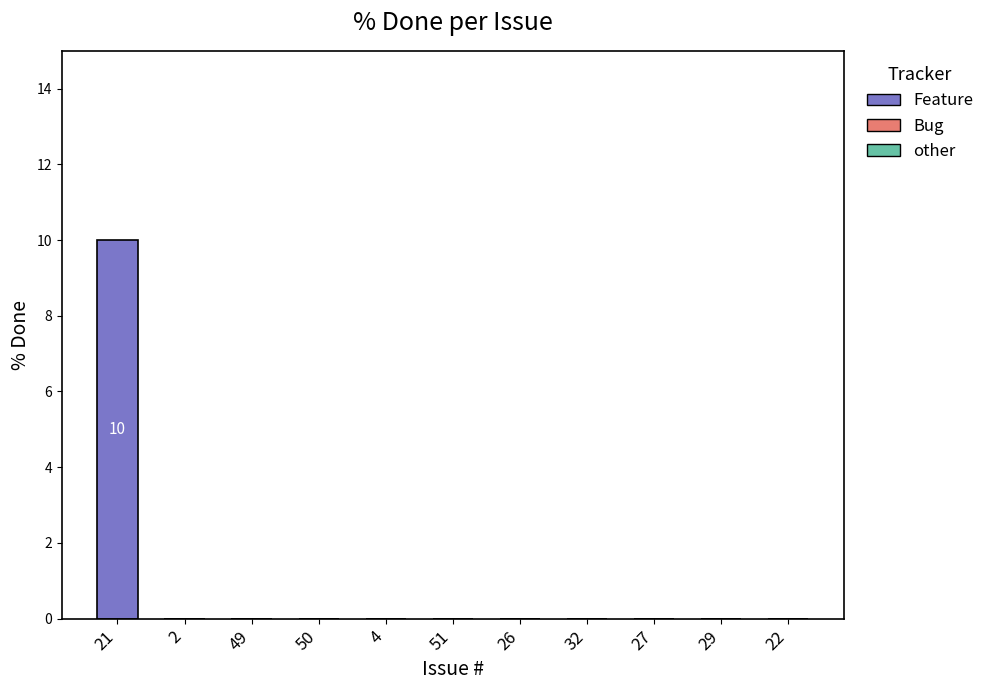

What is the greatest value displayed?

10